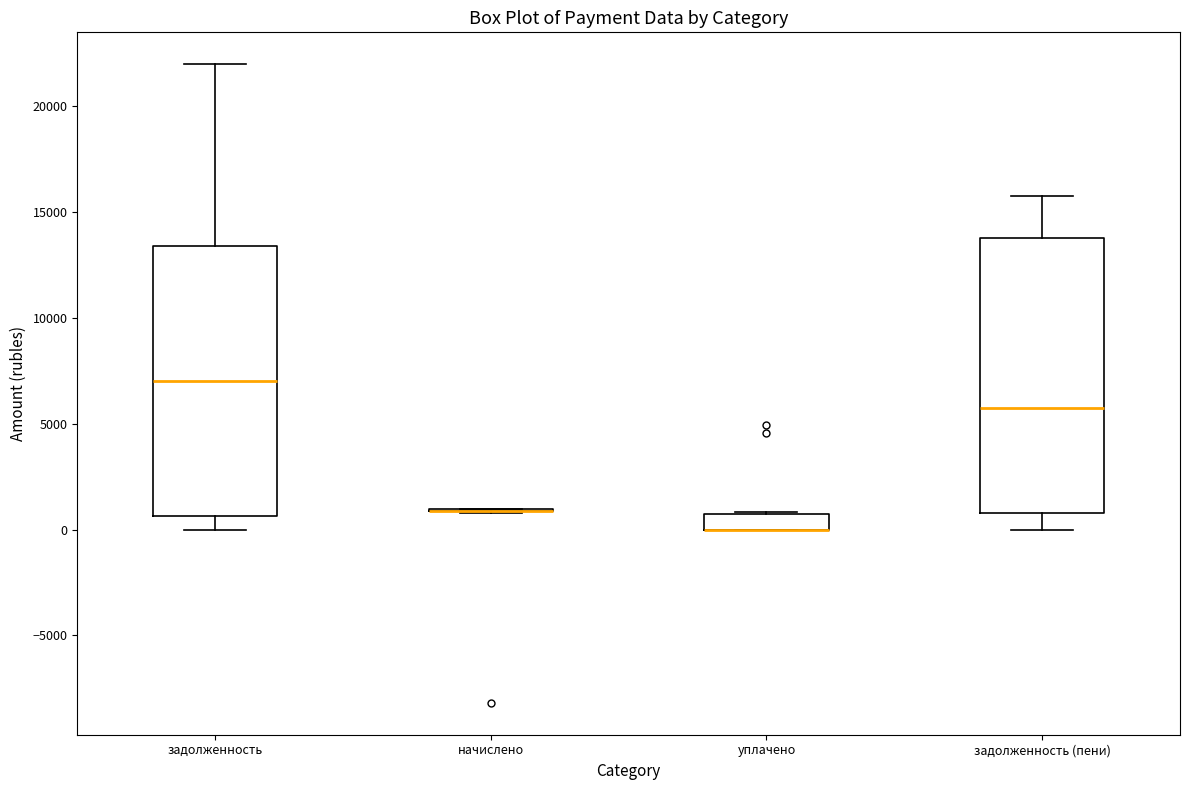

Where is the upper edge of the box for уплачено on the y-axis? The values are not printed on the chart, so give them approximately, as read against the axis.

500